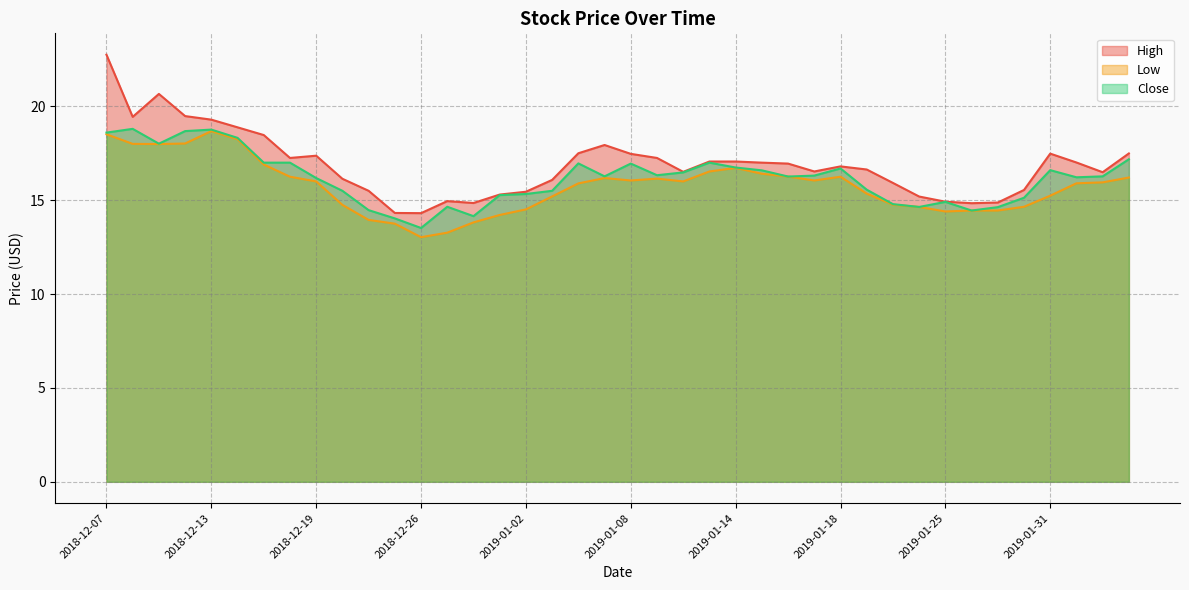

What is the difference between the maximum and minimum values in the High series?

8.4